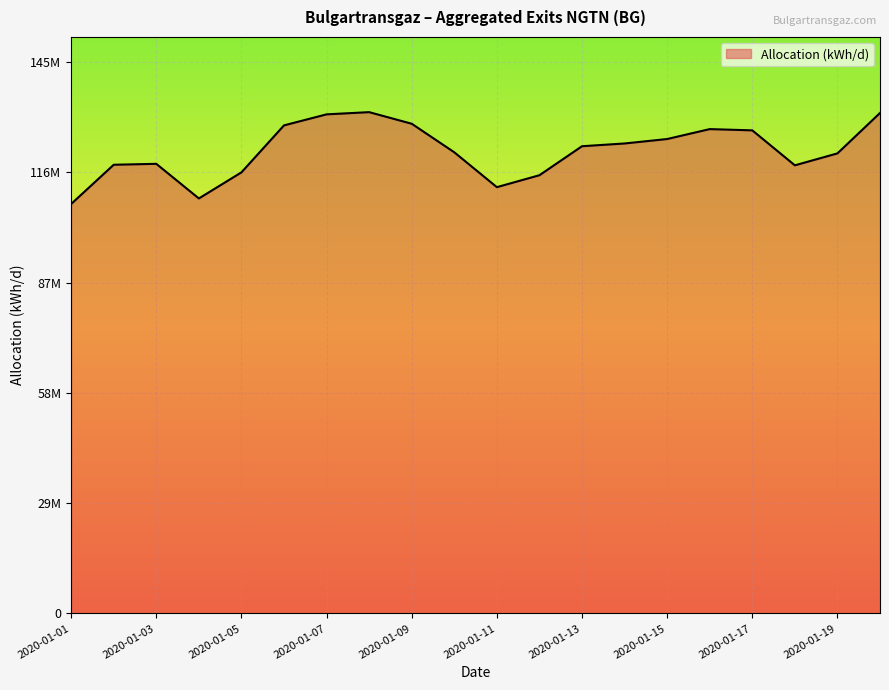

At which category does the chart reach its peak across all series?

2020-01-08